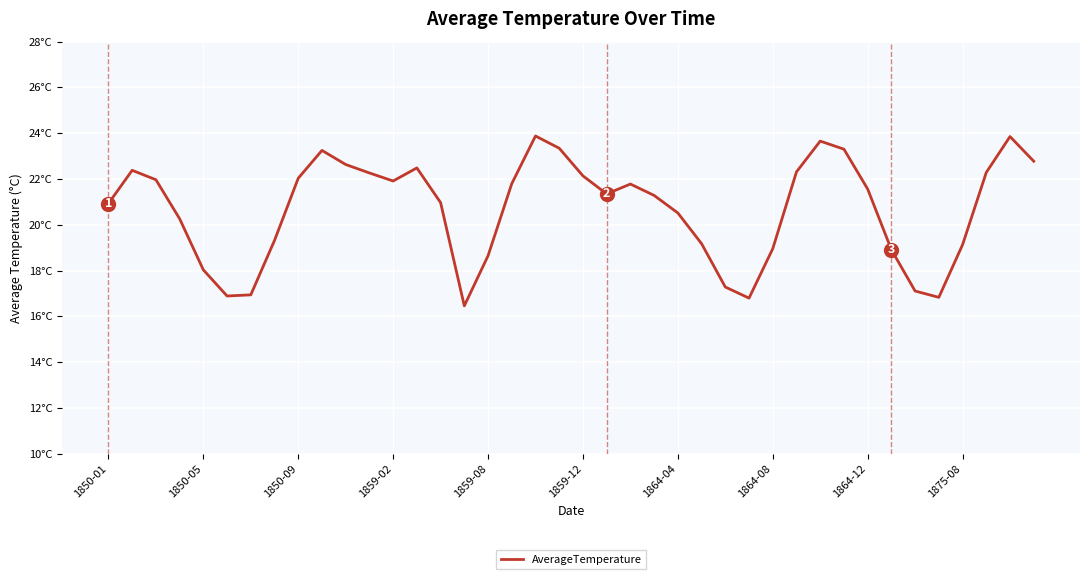

Does the chart have visible grid lines?

Yes